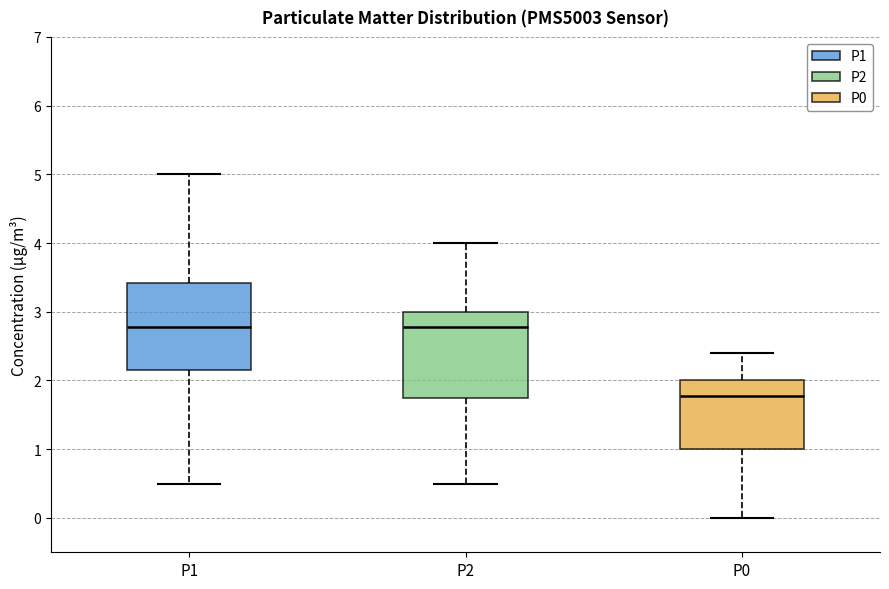

Reading left to right, transcribe this box plot: for each box, give where its median line is, the range the box spans, and where its two whiskers end, as read against the y-axis. The values are not printed on the chart, so give them approximately, as read against the axis.

P1: median 2.8, box 2.2 to 3.4, whiskers 0.5 to 5.0
P2: median 2.8, box 1.8 to 3.0, whiskers 0.5 to 4.0
P0: median 1.8, box 1.0 to 2.0, whiskers 0.0 to 2.4